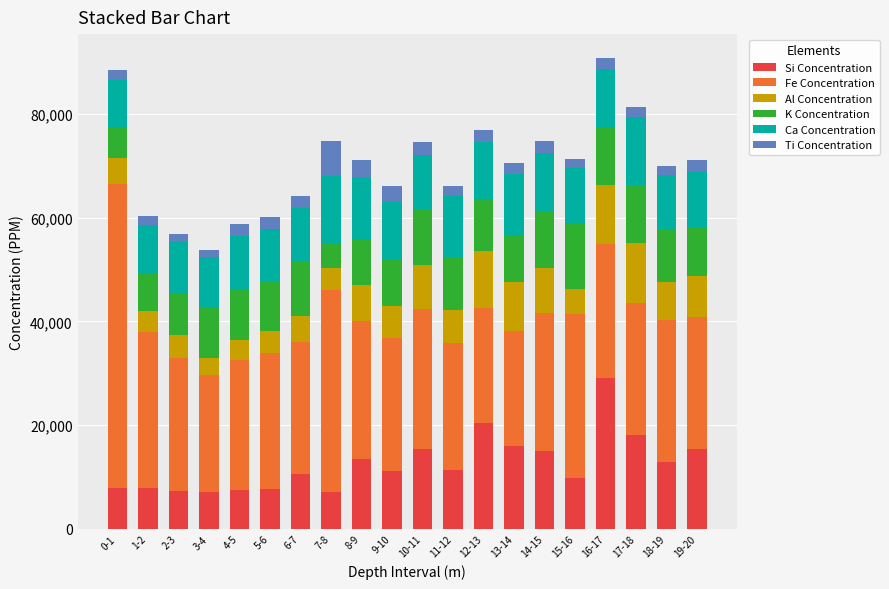

What is the value of the Si Concentration bar at the 18th from the left?

18133